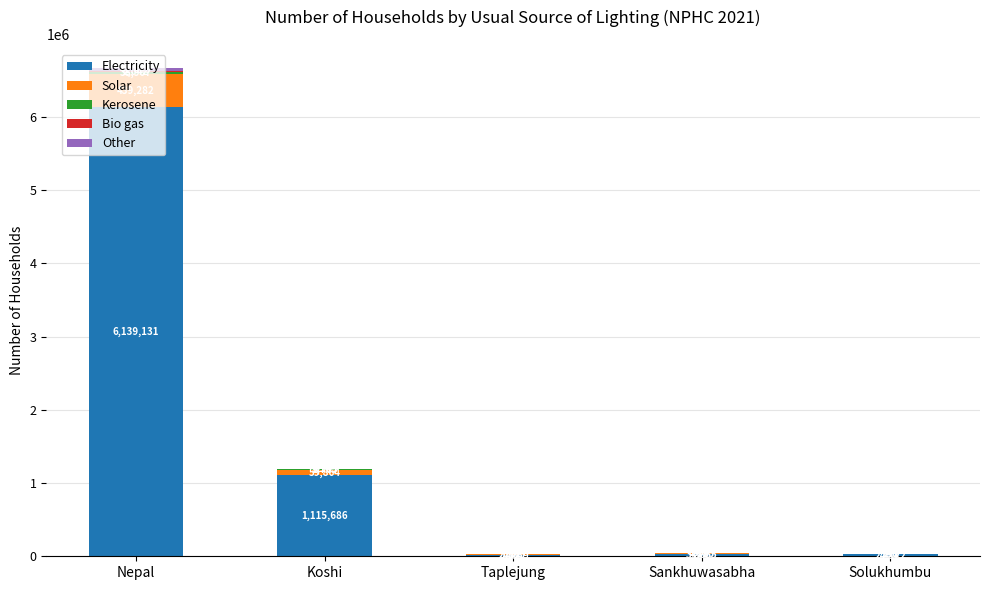

What is the highest value of the Electricity series?

6139131